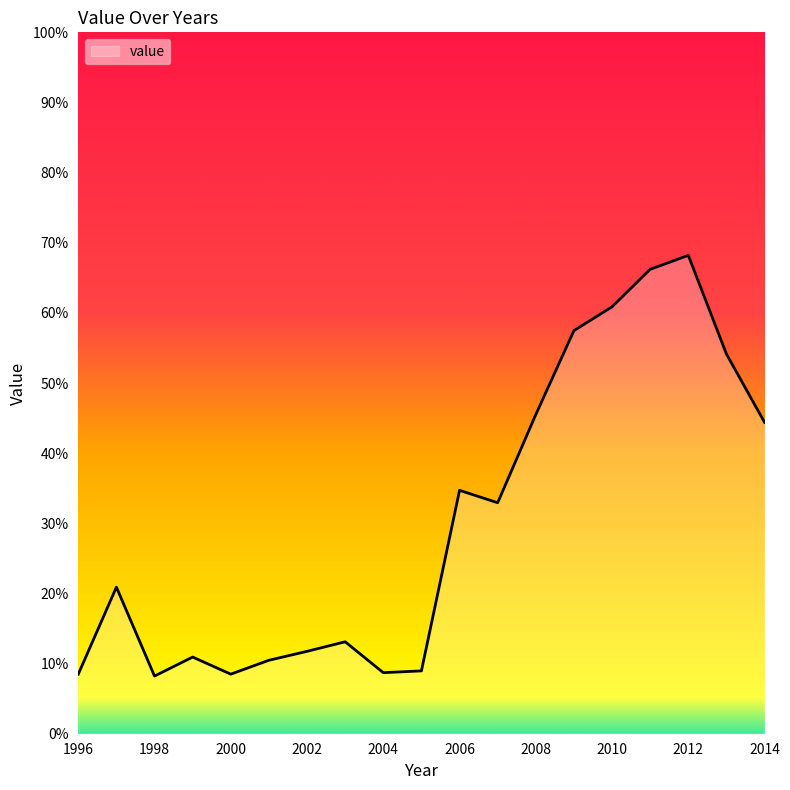

Rank the categories by value from highest to lowest.

2012, 2011, 2010, 2009, 2013, 2008, 2014, 2006, 2007, 1997, 2003, 2002, 1999, 2001, 2005, 2004, 2000, 1996, 1998